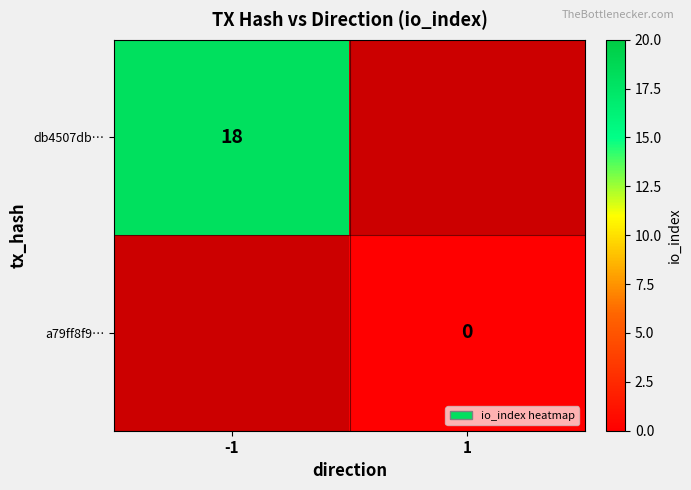

Which category has the highest value across all series?

-1